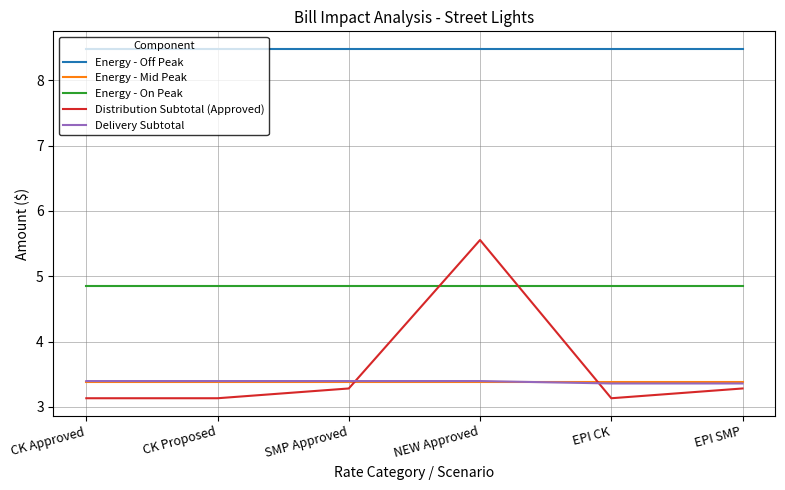

The value of Energy - On Peak at EPI SMP is 4.9. True or false?

True